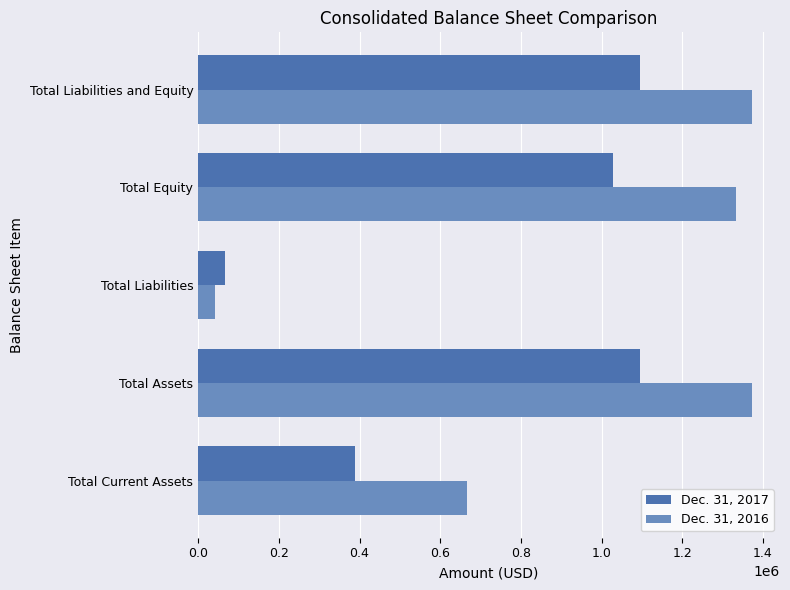

Rank the series at Total Assets from highest to lowest value.

Dec. 31, 2016, Dec. 31, 2017